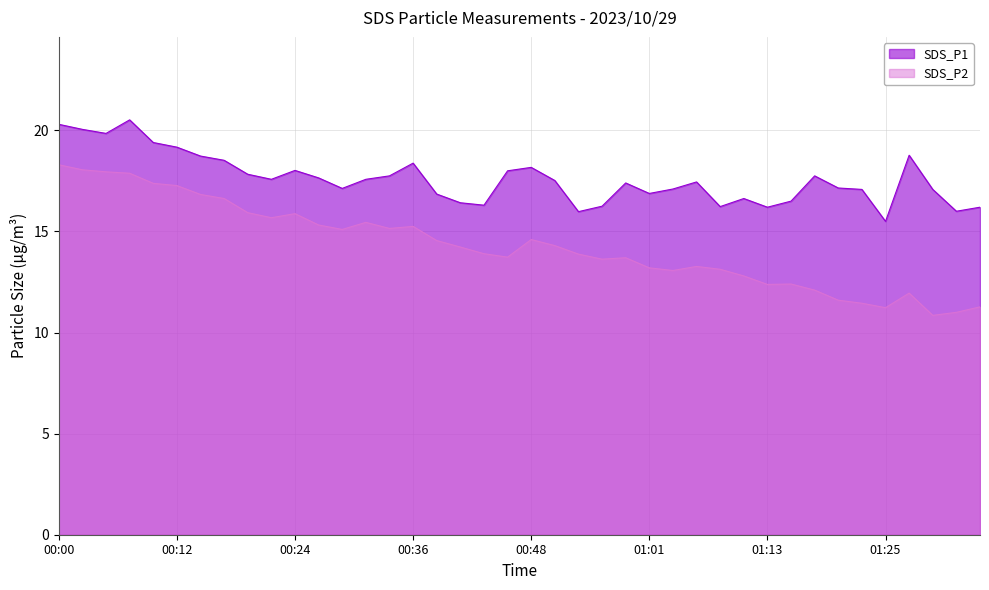

How many series are shown in this chart?

2